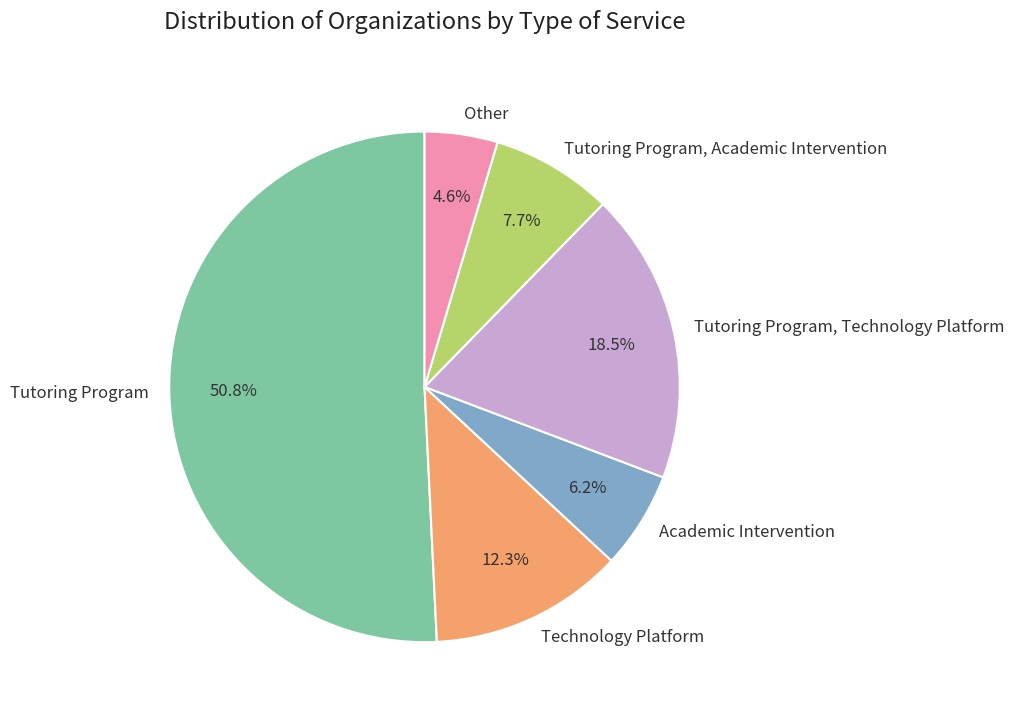

How many segments does this pie chart have?

6